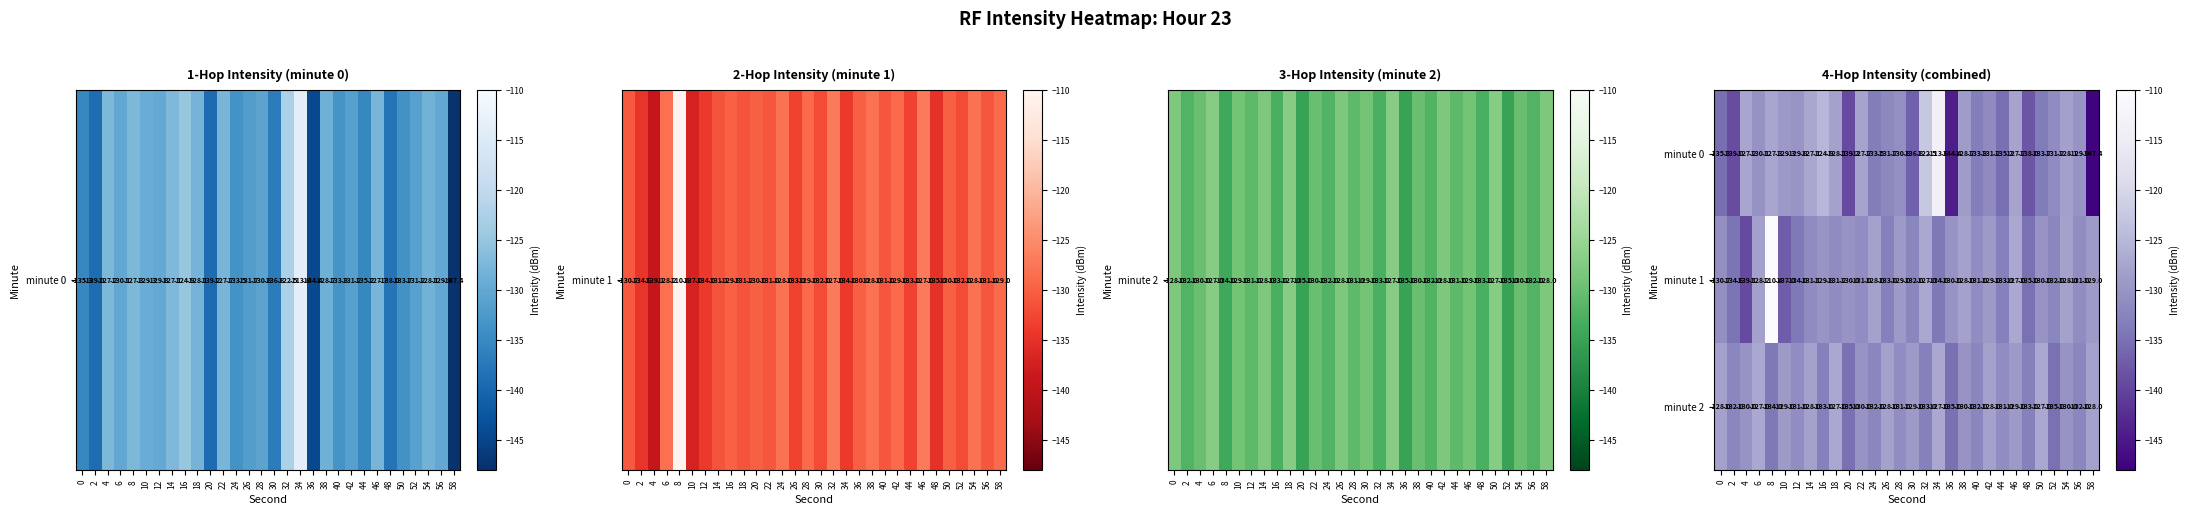

Read the minute 0 value at 36.

-144.4